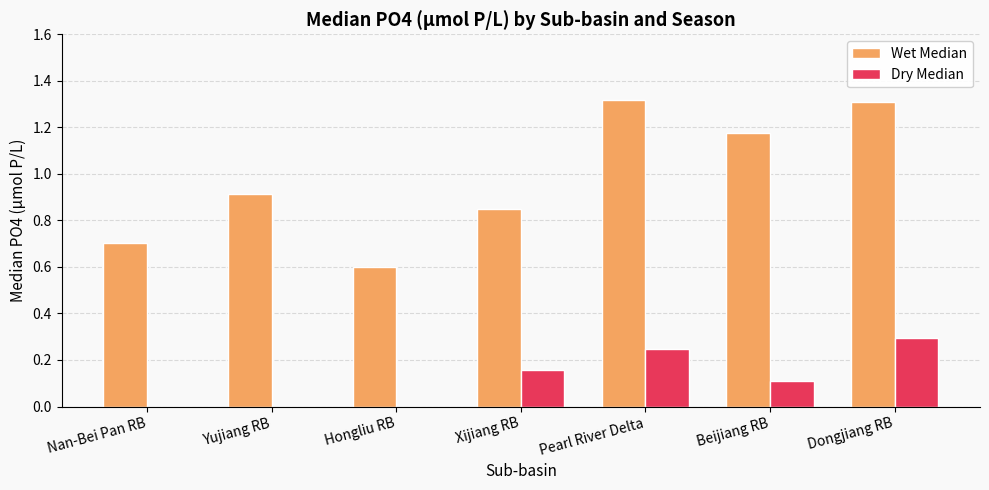

How many groups of bars are there?

7